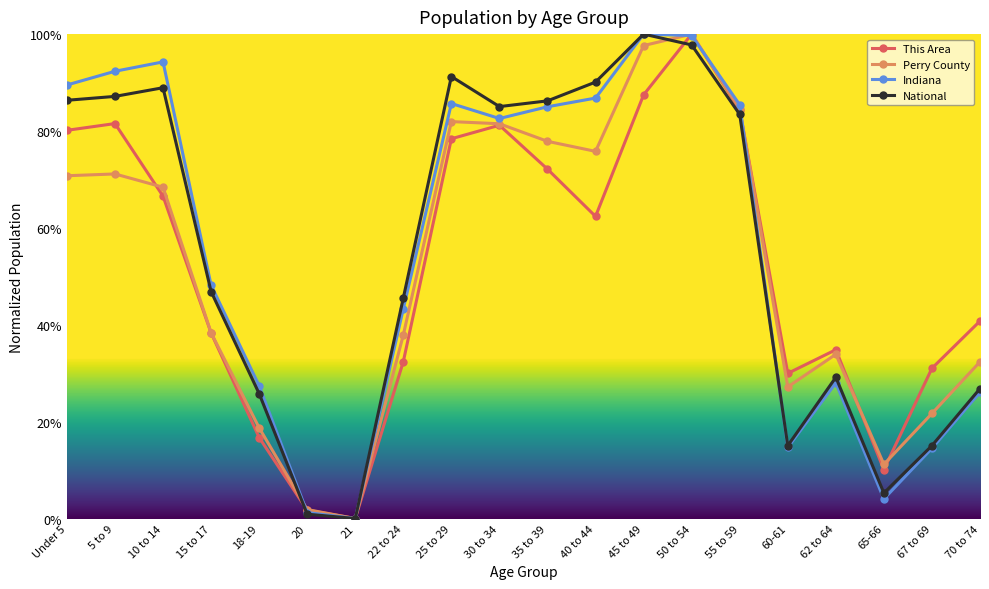

True or false: Indiana has a value of 0.1 at 67 to 69.

True